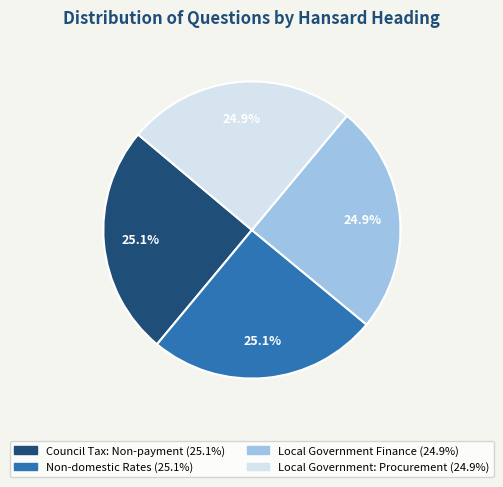

What percentage is NOT represented by Local Government: Procurement?

75.1%